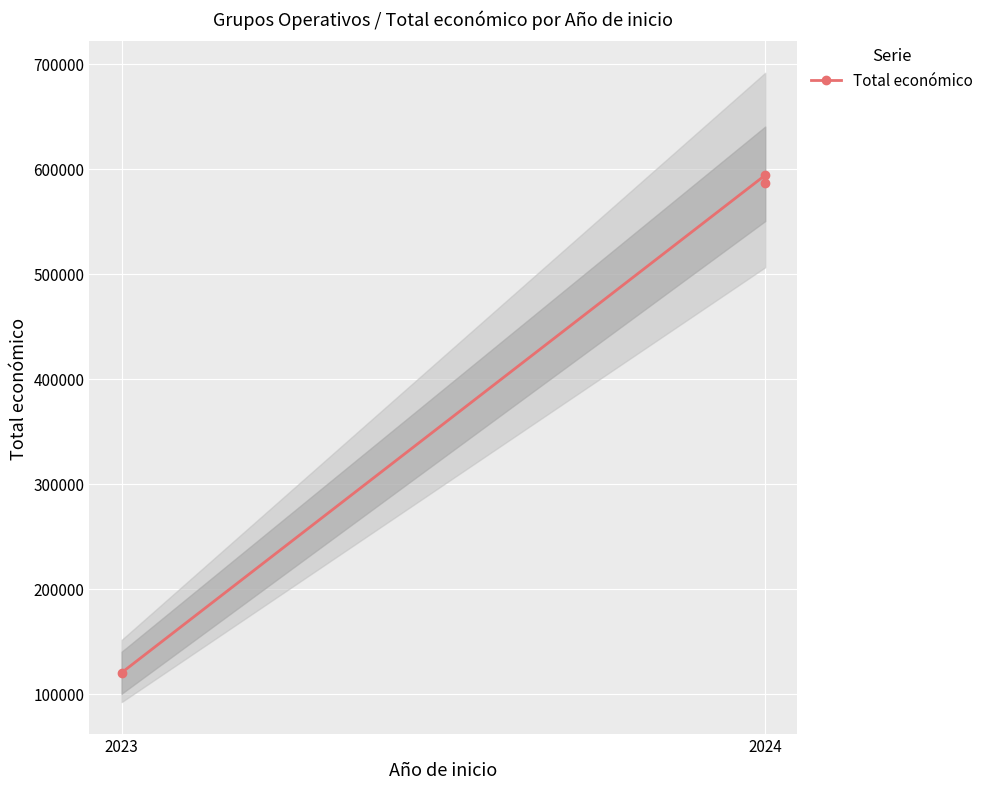

True or false: the data shows 120000 at 2023.

True